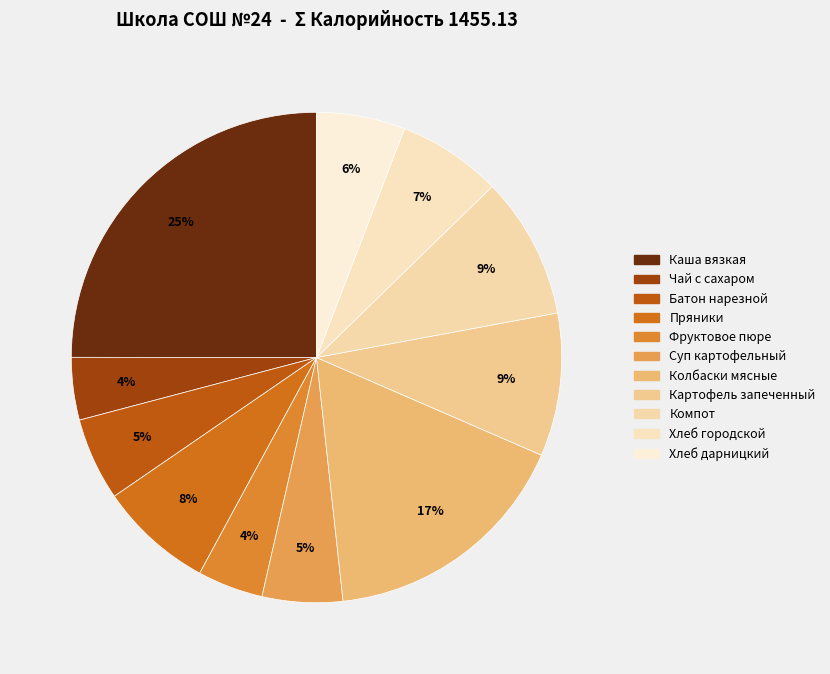

How many slices are in this pie chart?

11